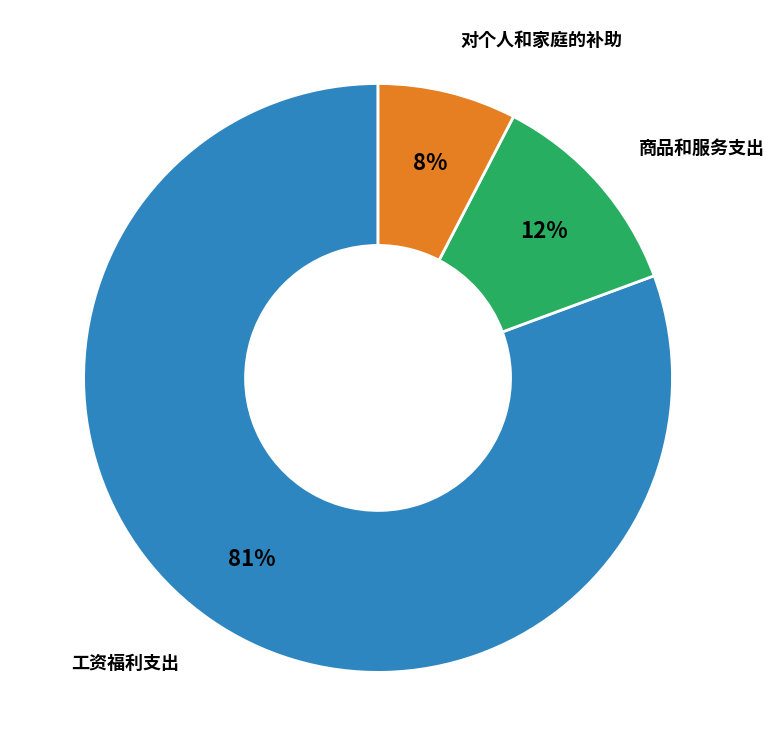

To the nearest percent, what is the average slice percentage?

33%